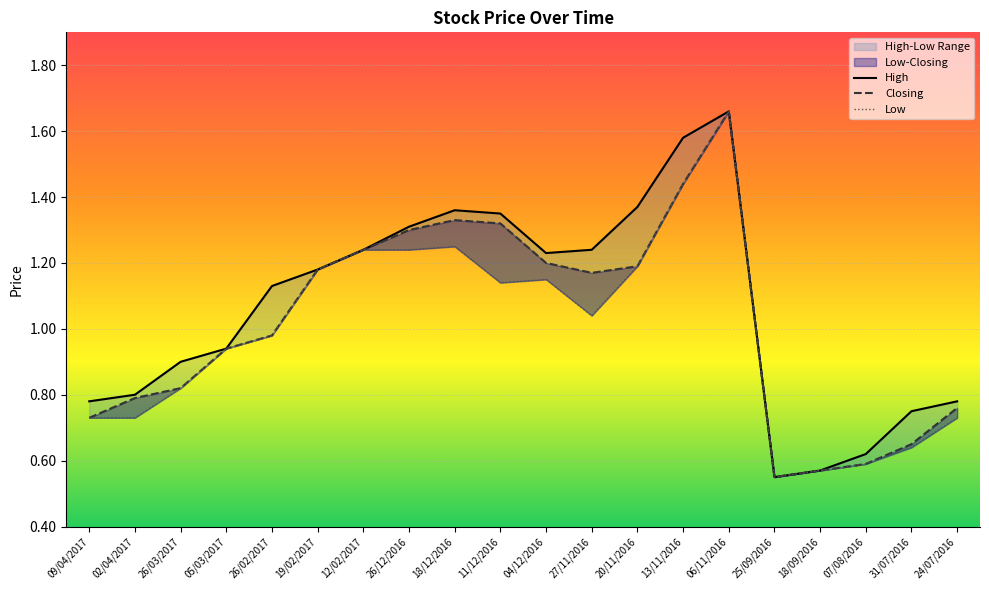

How many lines are shown in the chart?

3